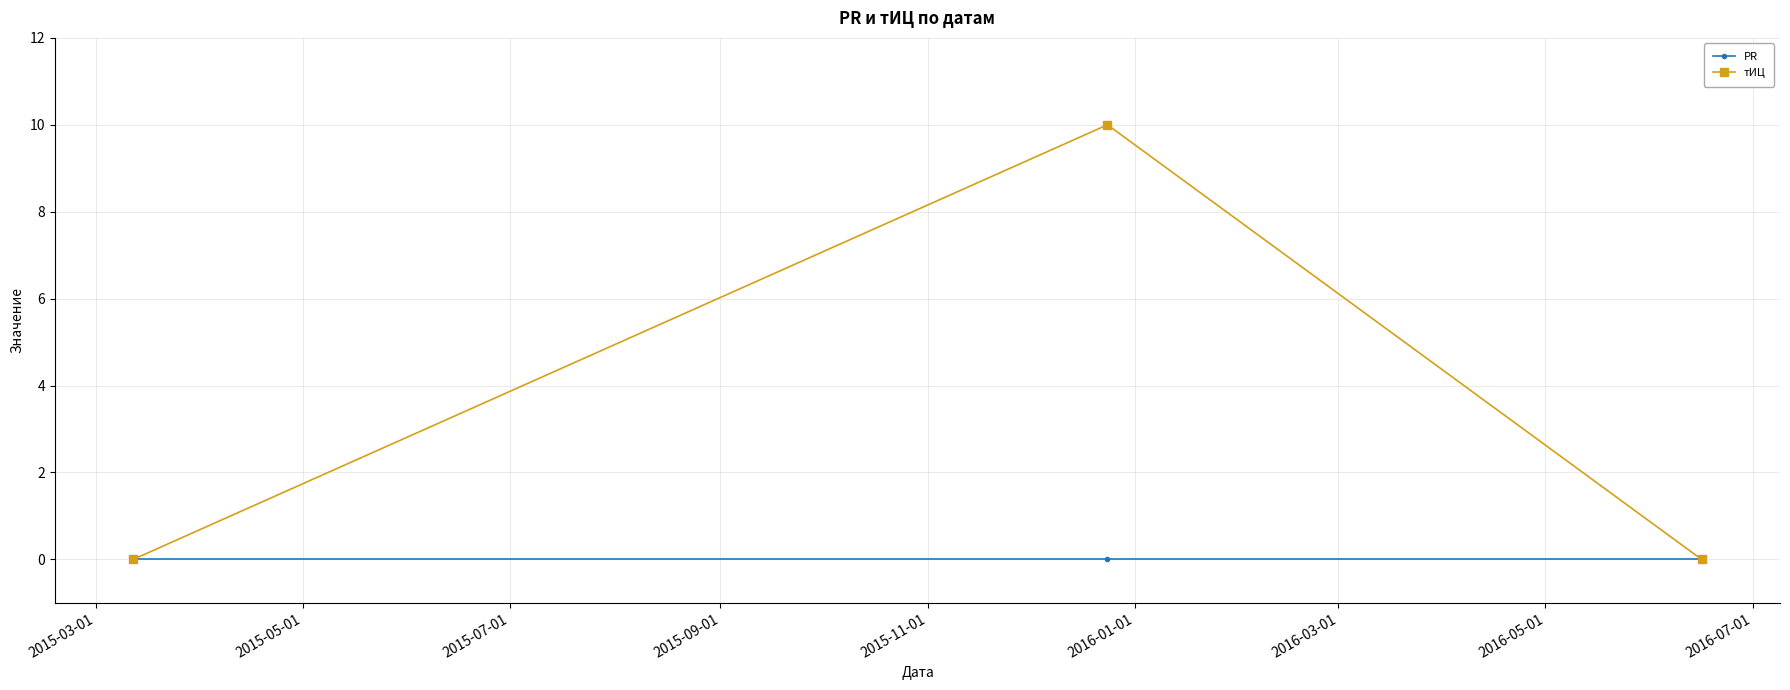

How many lines are shown in the chart?

2